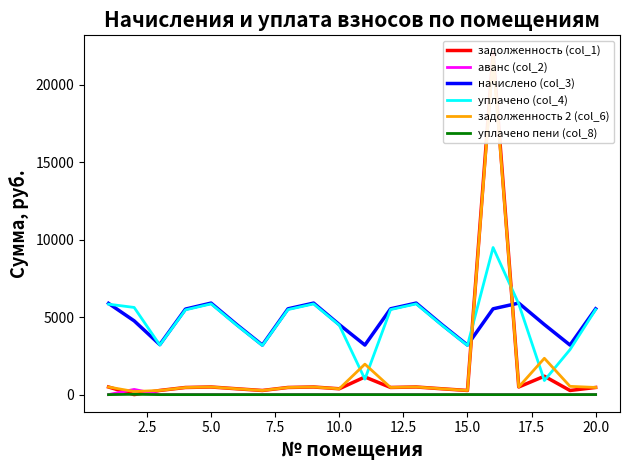

Which series has the widest spread of values?

задолженность (col_1)